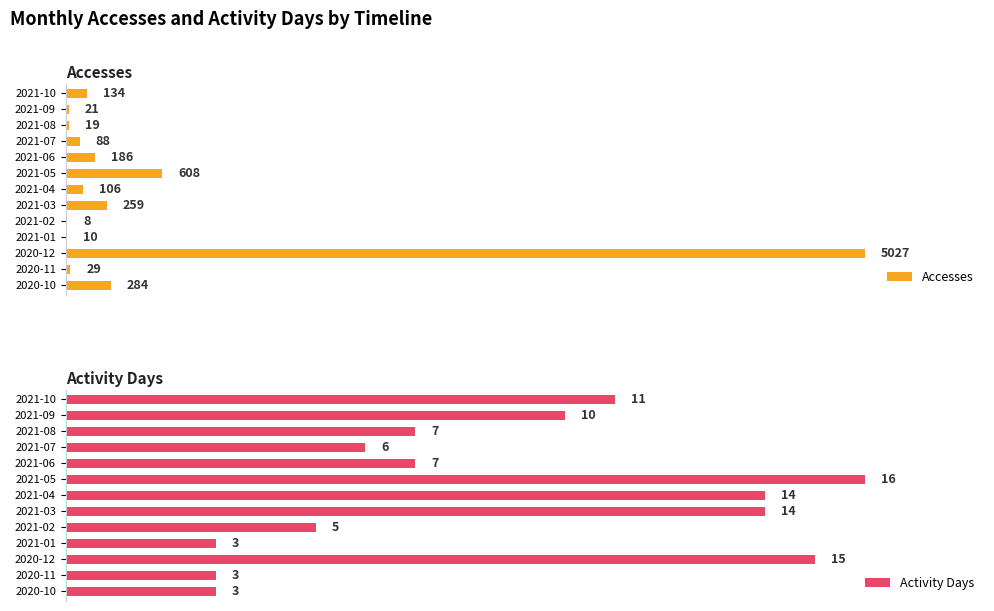

What is the average value of the Accesses series?

521